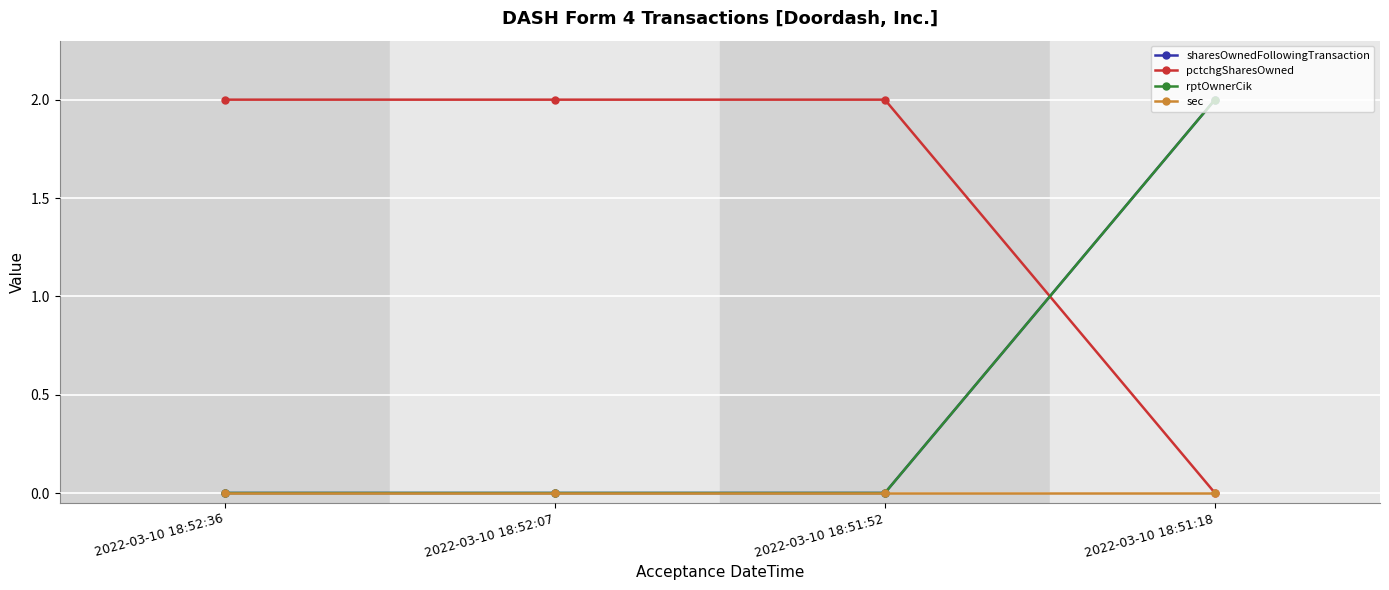

Does the chart have visible grid lines?

Yes